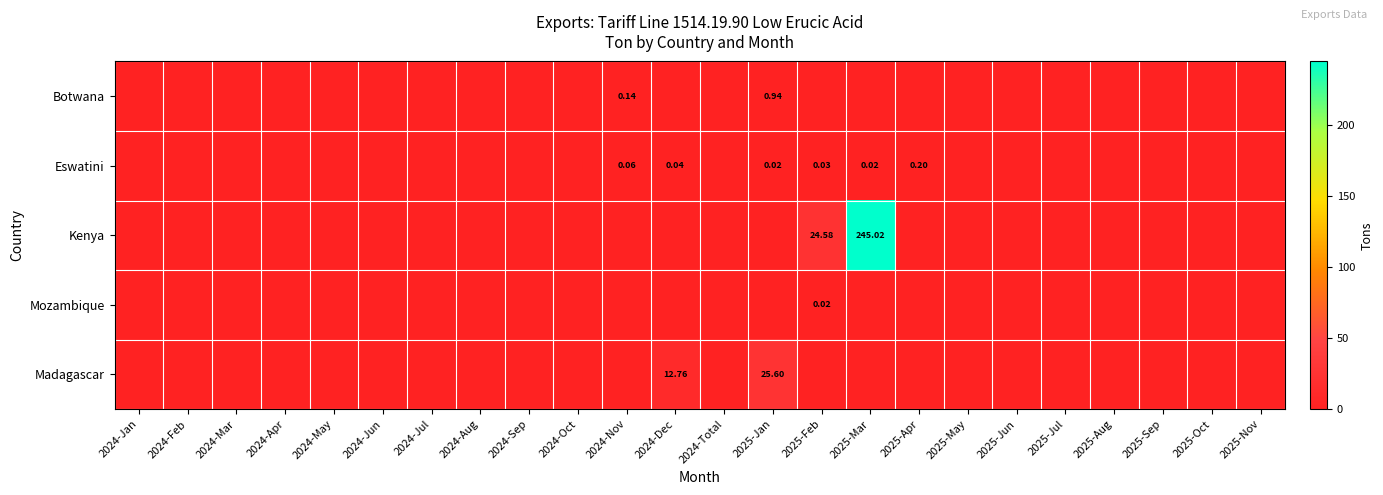

The value of Kenya at 2025-Sep is -146.7. True or false?

False